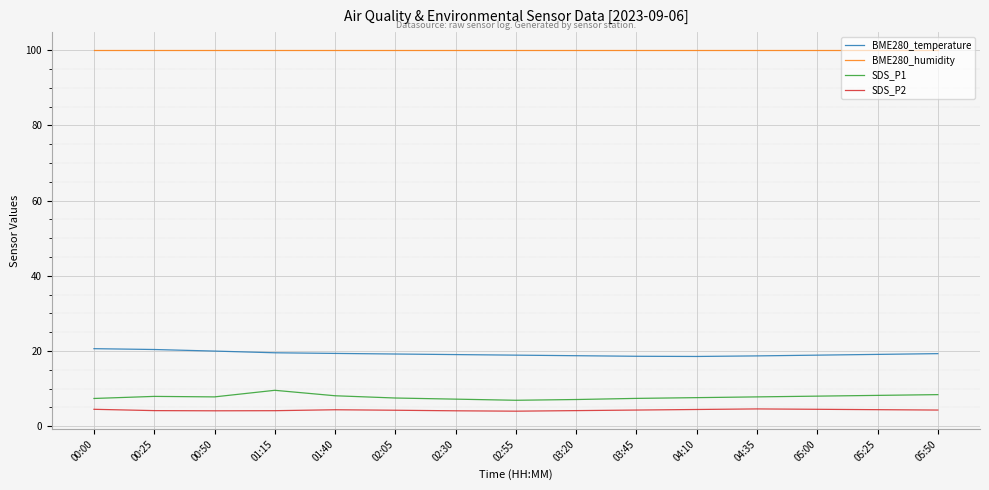

True or false: SDS_P2 has more than 1 interior local peaks.

True